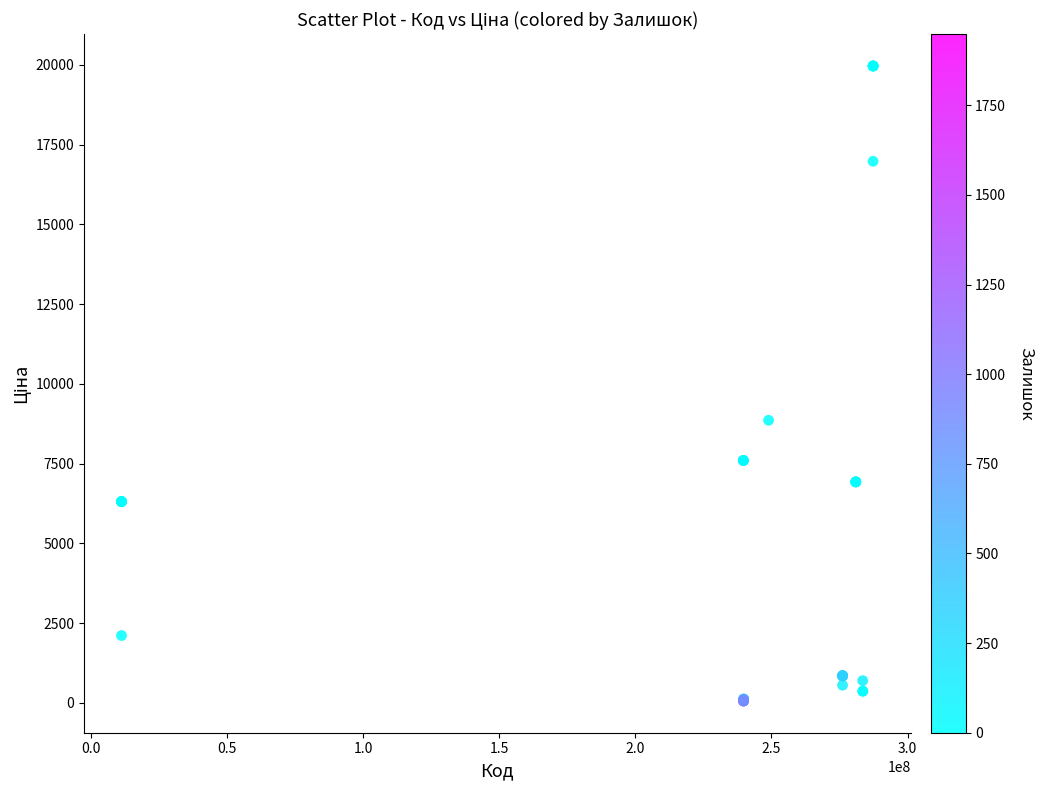

What Y value in the scatter plot is closest to 10010?

8856.7